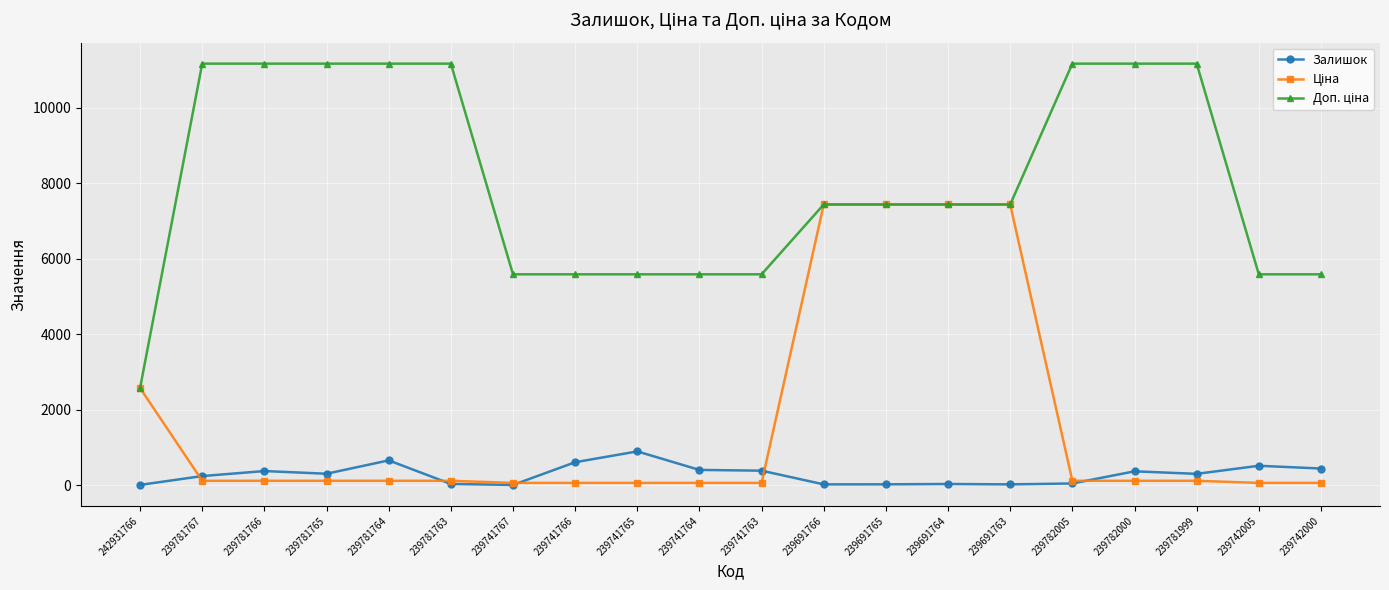

What is the greatest value displayed?

11169.0